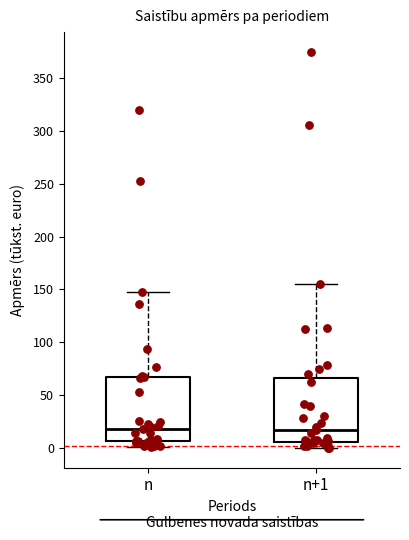

Reading left to right, transcribe this box plot: for each box, give where its median line is, the range the box spans, and where its two whiskers end, as read against the y-axis. The values are not printed on the chart, so give them approximately, as read against the axis.

n: median 20, box 5 to 65, whiskers 0 to 145
n+1: median 15, box 5 to 65, whiskers 0 to 155